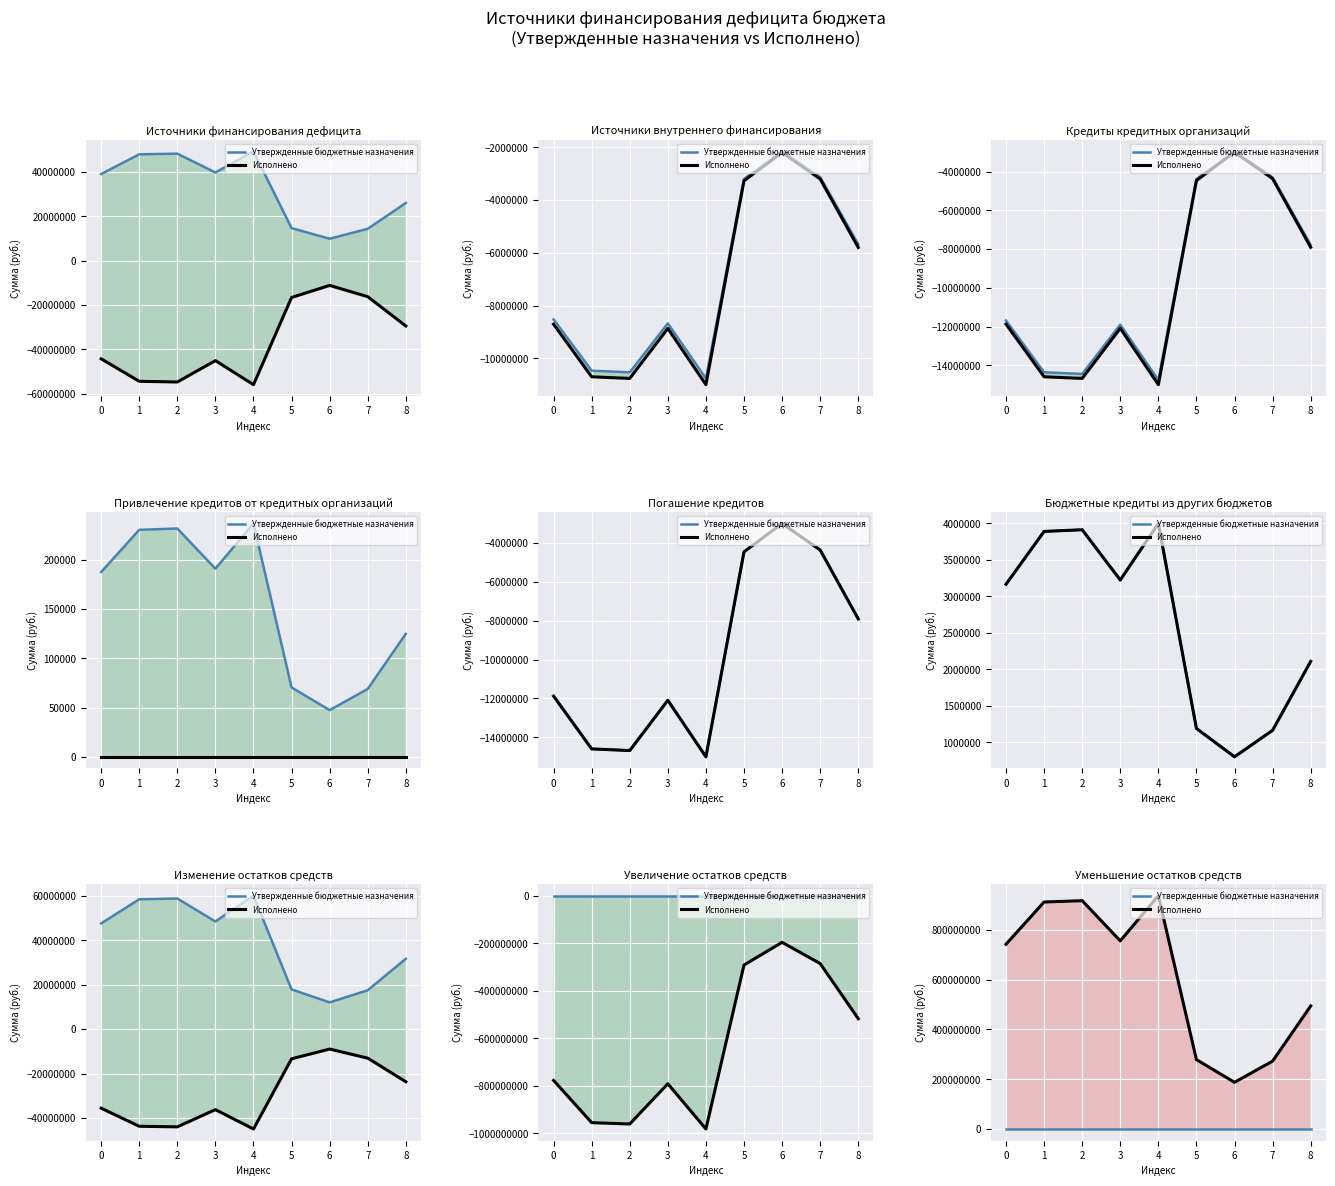

Between 5 and 6, which series saw the biggest shift?

Исполнено